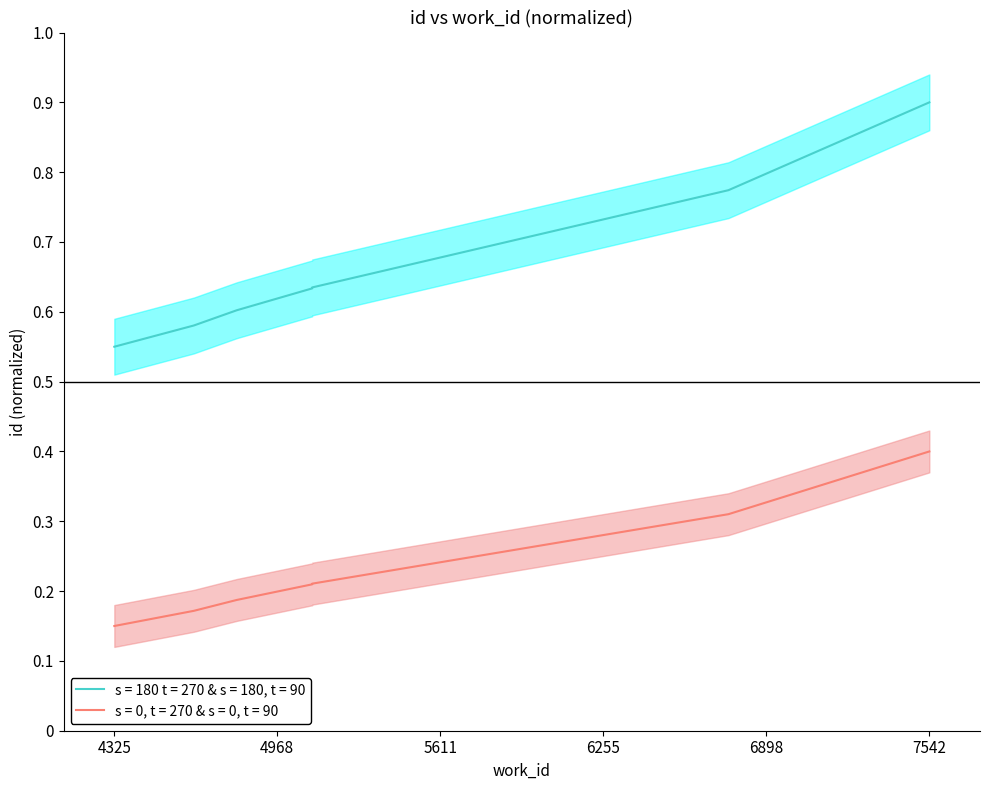

Rank the categories by value from highest to lowest.

7542, 6749, 5106, 5106, 4808, 4639, 4325